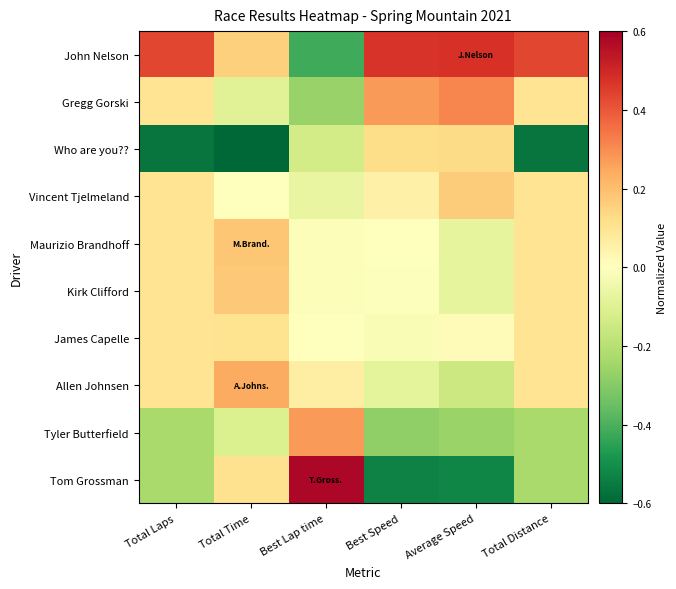

Reading left to right, list all the values displayed in this chart.

John Nelson: Total Laps=0.4	Total Time=0.2	Best Lap time=-0.4	Best Speed=0.5	Average Speed=0.5	Total Distance=0.4
Gregg Gorski: Total Laps=0.1	Total Time=-0.1	Best Lap time=-0.3	Best Speed=0.3	Average Speed=0.3	Total Distance=0.1
Who are you??: Total Laps=-0.6	Total Time=-0.8	Best Lap time=-0.1	Best Speed=0.1	Average Speed=0.1	Total Distance=-0.6
Vincent Tjelmeland: Total Laps=0.1	Total Time=-0.0	Best Lap time=-0.1	Best Speed=0.1	Average Speed=0.2	Total Distance=0.1
Maurizio Brandhoff: Total Laps=0.1	Total Time=0.2	Best Lap time=-0.0	Best Speed=-0.0	Average Speed=-0.1	Total Distance=0.1
Kirk Clifford: Total Laps=0.1	Total Time=0.2	Best Lap time=-0.0	Best Speed=-0.0	Average Speed=-0.1	Total Distance=0.1
James Capelle: Total Laps=0.1	Total Time=0.1	Best Lap time=0.0	Best Speed=-0.0	Average Speed=0.0	Total Distance=0.1
Allen Johnsen: Total Laps=0.1	Total Time=0.2	Best Lap time=0.1	Best Speed=-0.1	Average Speed=-0.2	Total Distance=0.1
Tyler Butterfield: Total Laps=-0.2	Total Time=-0.1	Best Lap time=0.3	Best Speed=-0.3	Average Speed=-0.3	Total Distance=-0.2
Tom Grossman: Total Laps=-0.2	Total Time=0.1	Best Lap time=0.6	Best Speed=-0.5	Average Speed=-0.5	Total Distance=-0.2